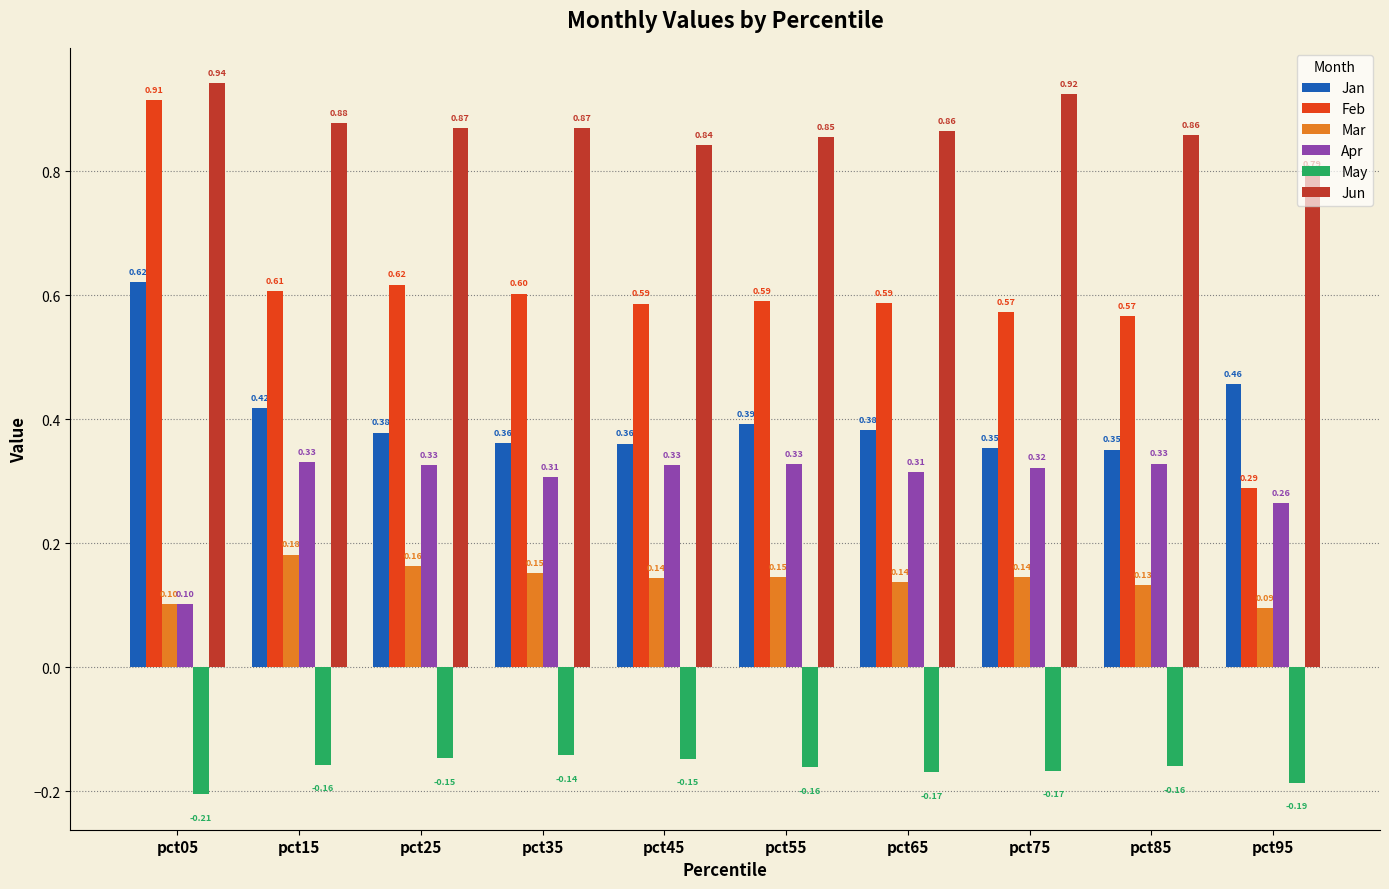

At how many categories does at least one series exceed 0?

10